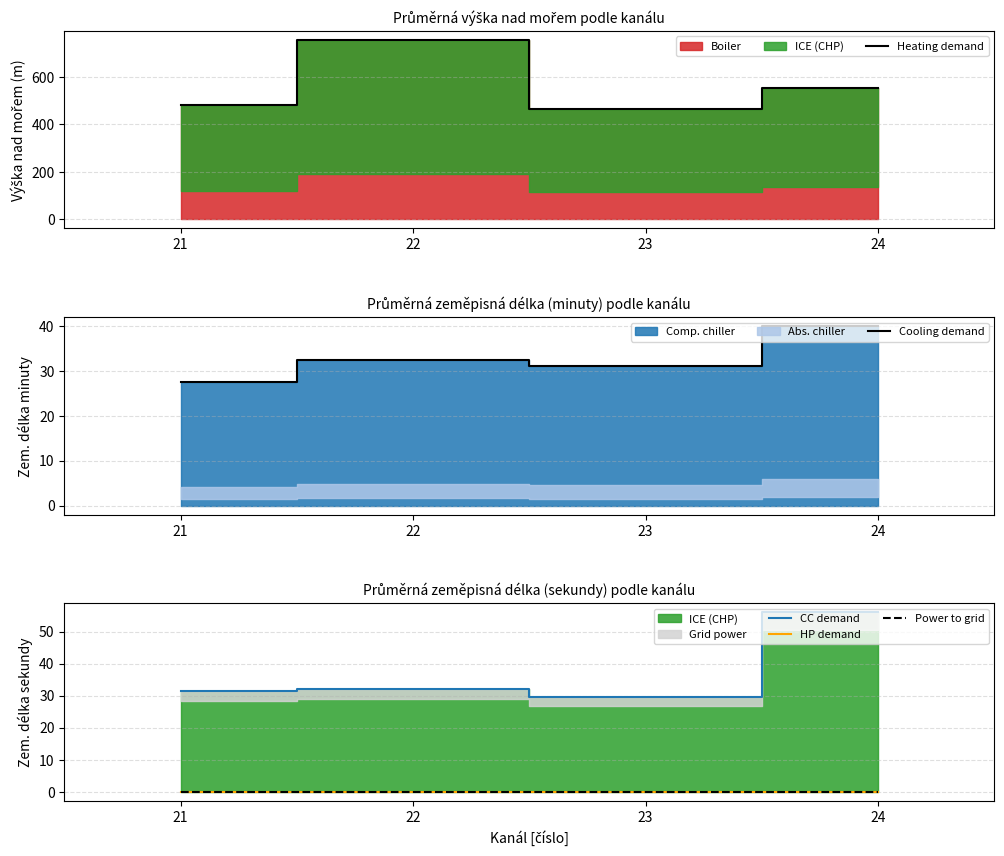

True or false: Power to grid and Heating demand intersect in this chart.

False